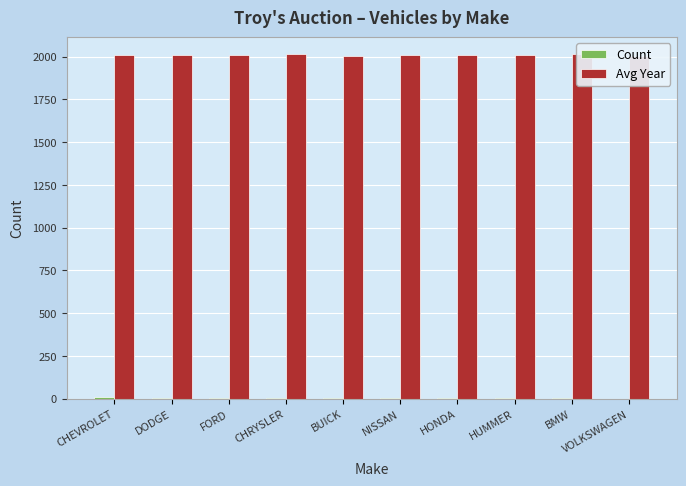

True or false: Avg Year has a value of 3114 at CHEVROLET.

False